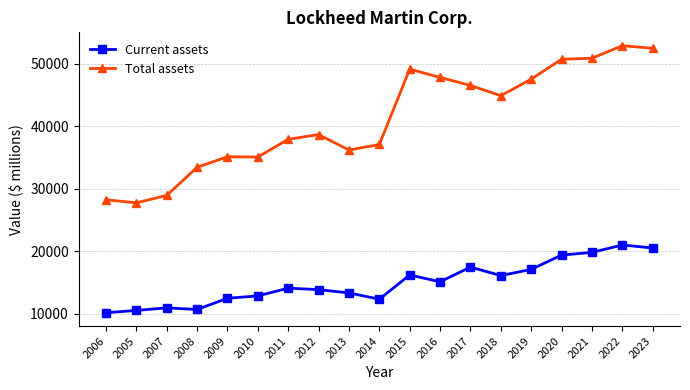

List the series in order of their peak value, highest first.

Total assets, Current assets